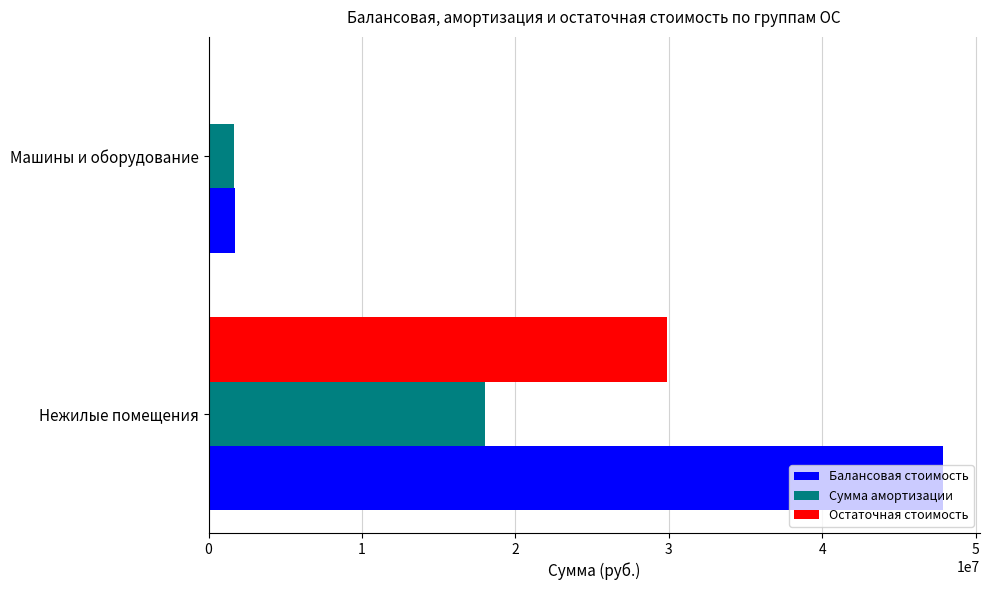

What is the sum of all Сумма амортизации values?

19693699.8